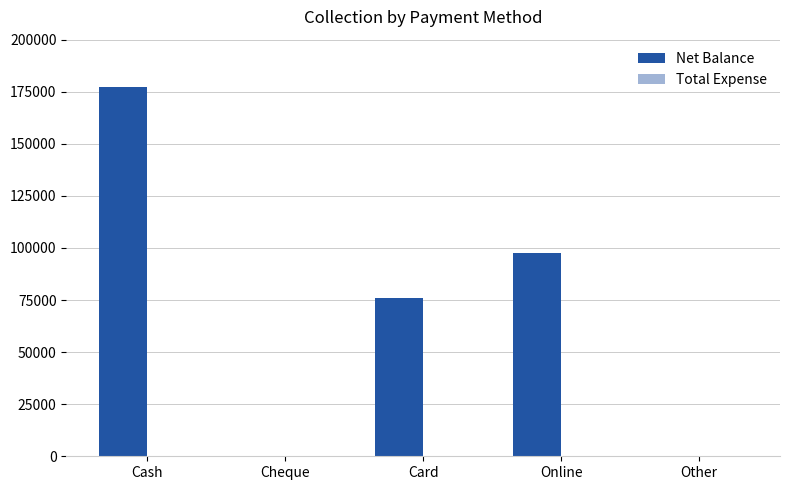

The value at Cash is 239142. True or false?

False